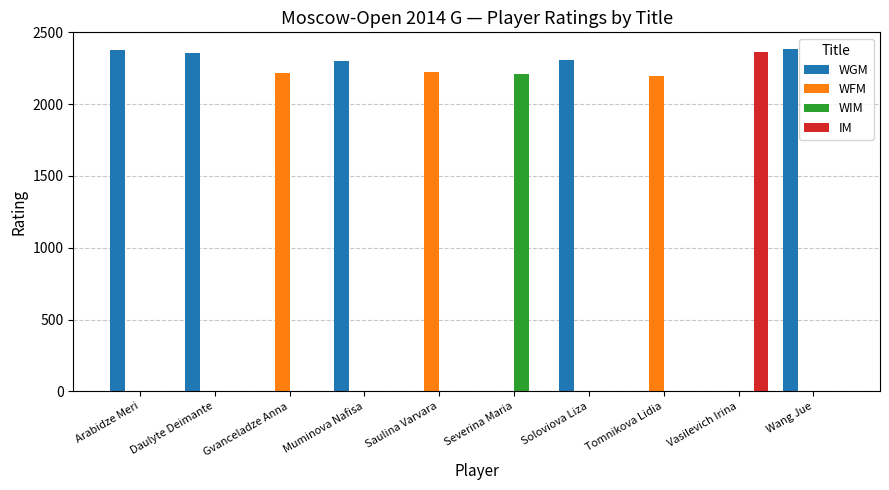

At which label does WIM reach its peak?

Severina Maria